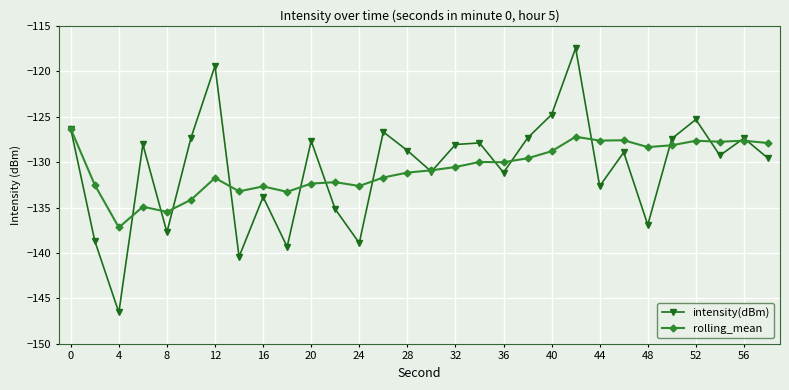

Which series ends up on top after the final intersection of intensity(dBm) and rolling_mean?

rolling_mean